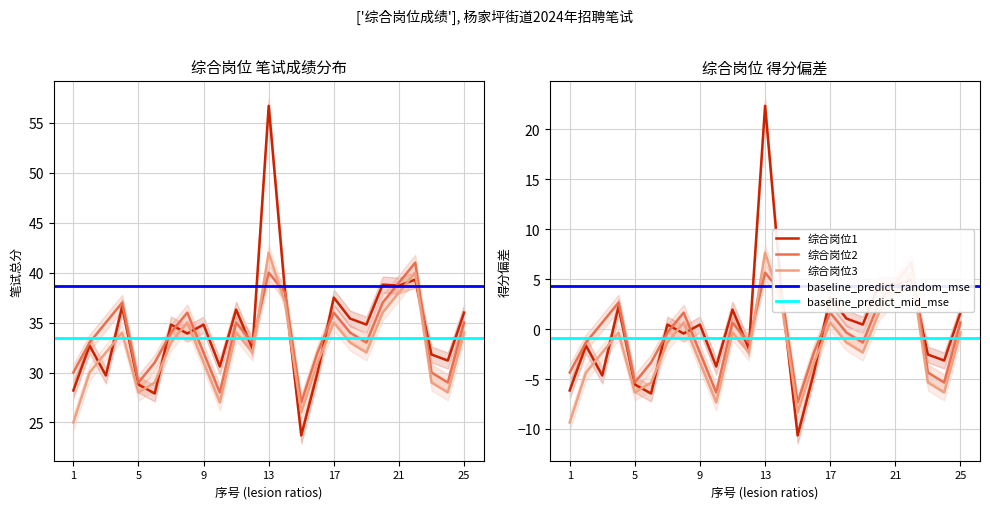

What is the value of the 综合岗位3 point at the 4th from the left?

34.0